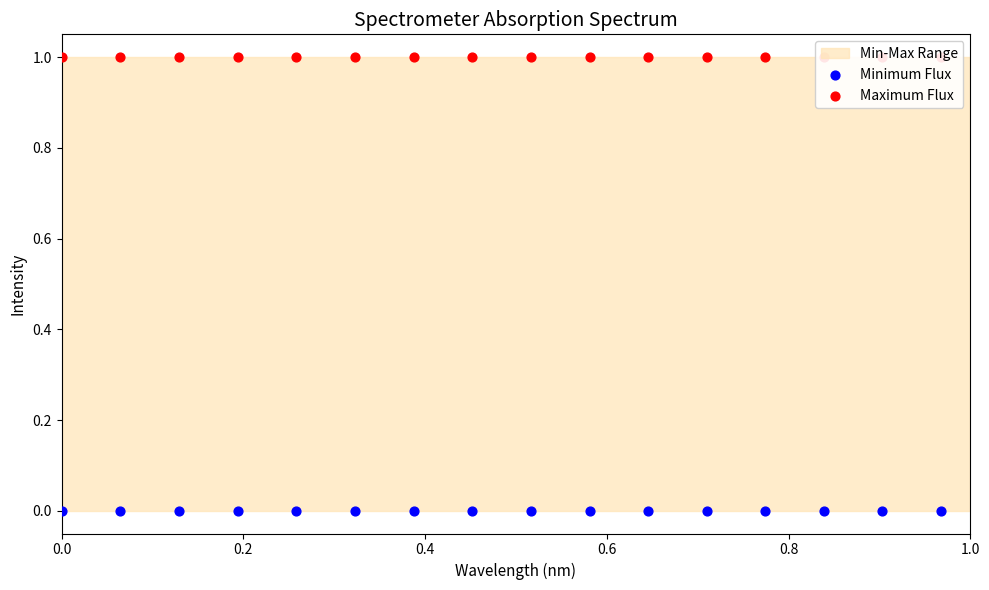

Which series has the largest total across all categories?

Maximum Flux